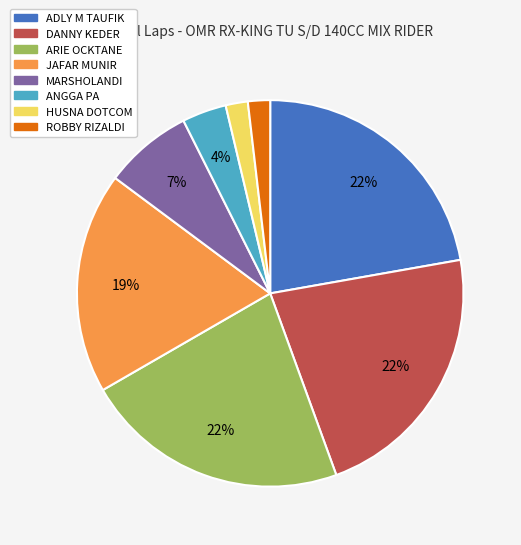

Is there any slice that represents more than half of the pie?

No